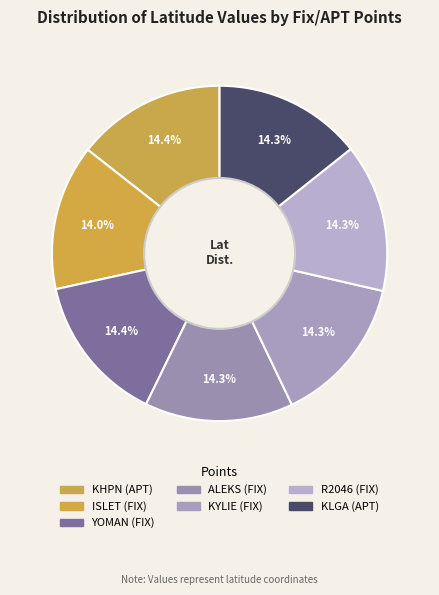

Rank the categories by value from highest to lowest.

KHPN, YOMAN, ALEKS, KYLIE, R2046, KLGA, ISLET